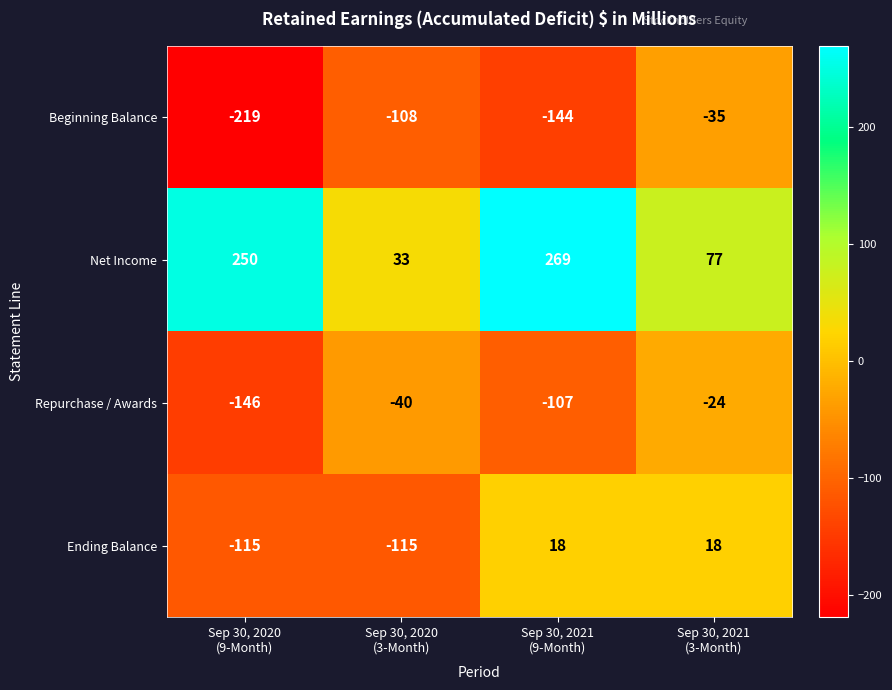

What is the average value of the Repurchase / Awards series?

-79